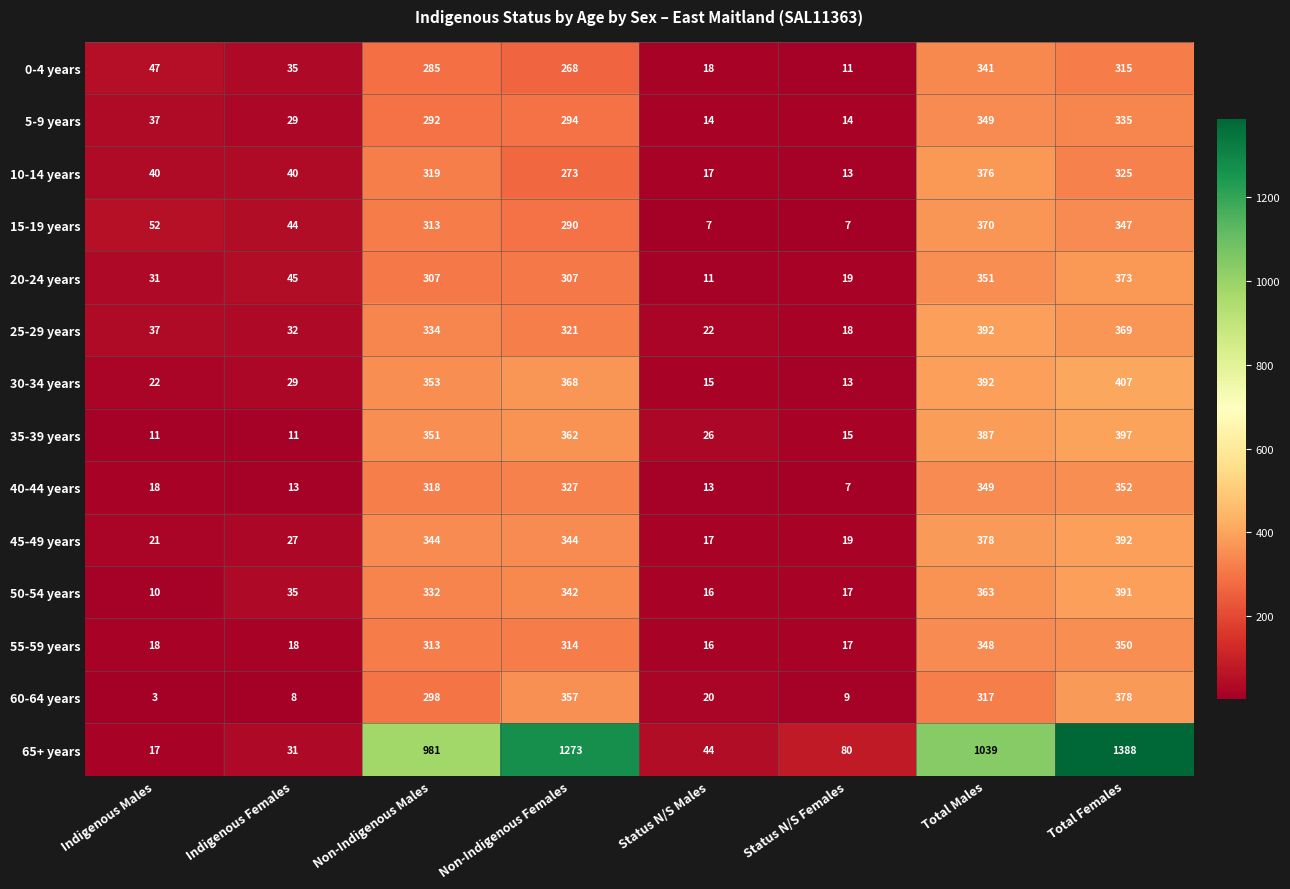

What is the total value across all series at Status N/S Females?

259